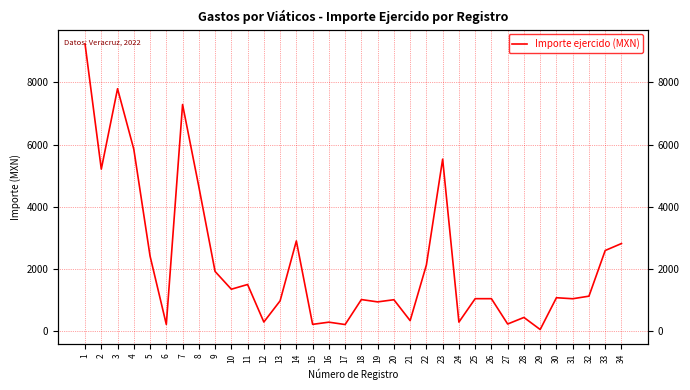

Reading left to right, transcribe all the data shown in this chart.

1=9239.0	2=5214.0	3=7797.7	4=5854.0	5=2420.0	6=223.0	7=7290.0	8=4650.0	9=1925.0	10=1354.0	11=1506.0	12=300.0	13=980.0	14=2906.0	15=225.0	16=295.0	17=219.0	18=1022.0	19=947.0	20=1016.5	21=345.0	22=2134.0	23=5534.0	24=297.0	25=1050.0	26=1050.0	27=236.0	28=447.0	29=59.0	30=1081.0	31=1048.0	32=1130.8	33=2598.8	34=2822.0